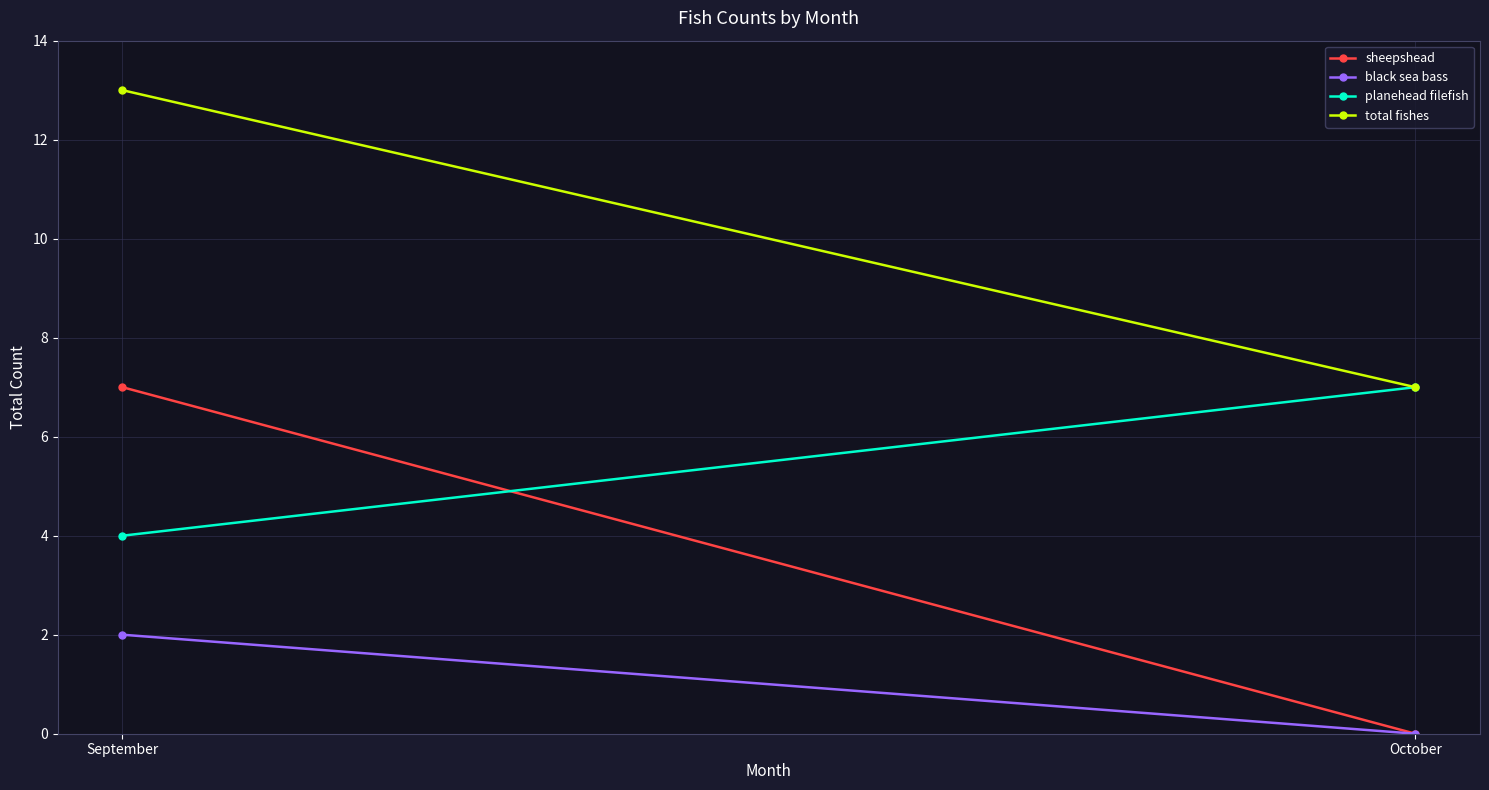

What is the spread (max minus min) of values at October?

7